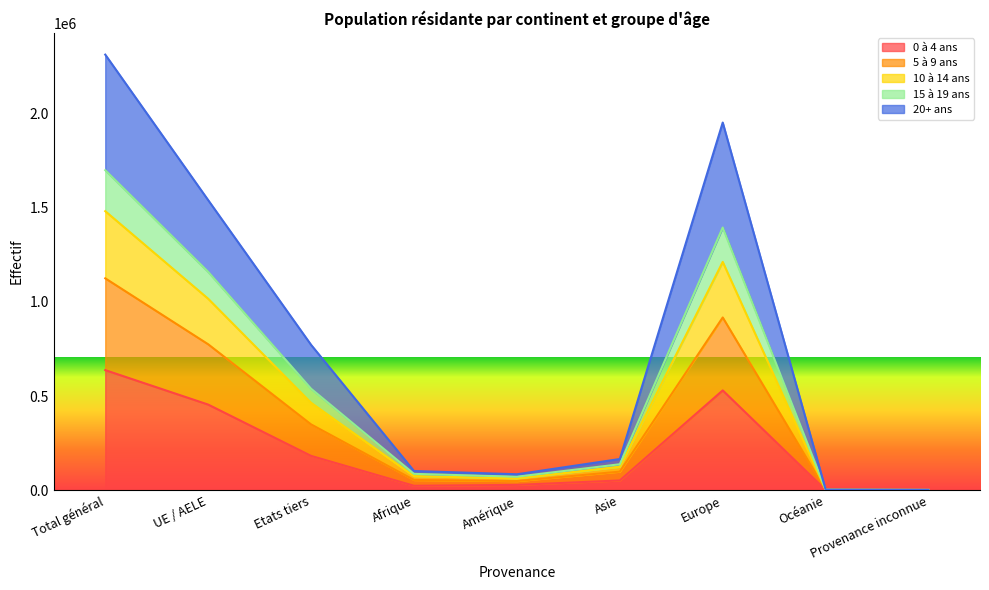

True or false: 20+ ans and 5 à 9 ans cross at least once.

False